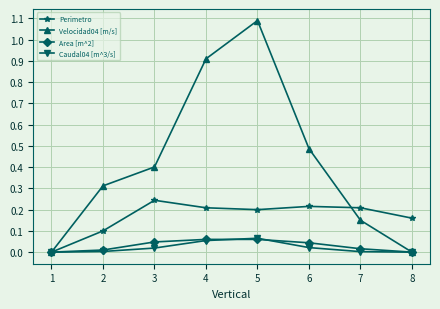

Between 1 and 4, which series saw the biggest shift?

Velocidad04 [m/s]